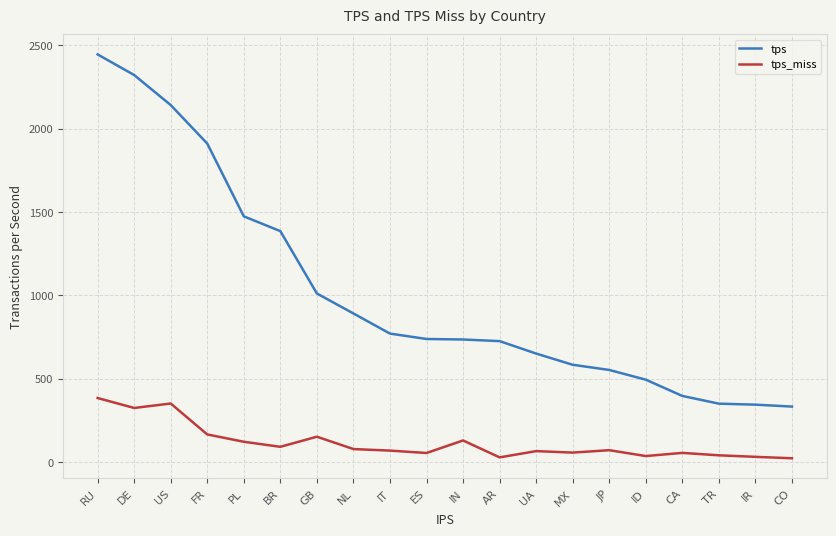

What is the total value across all series at AR?

753.4